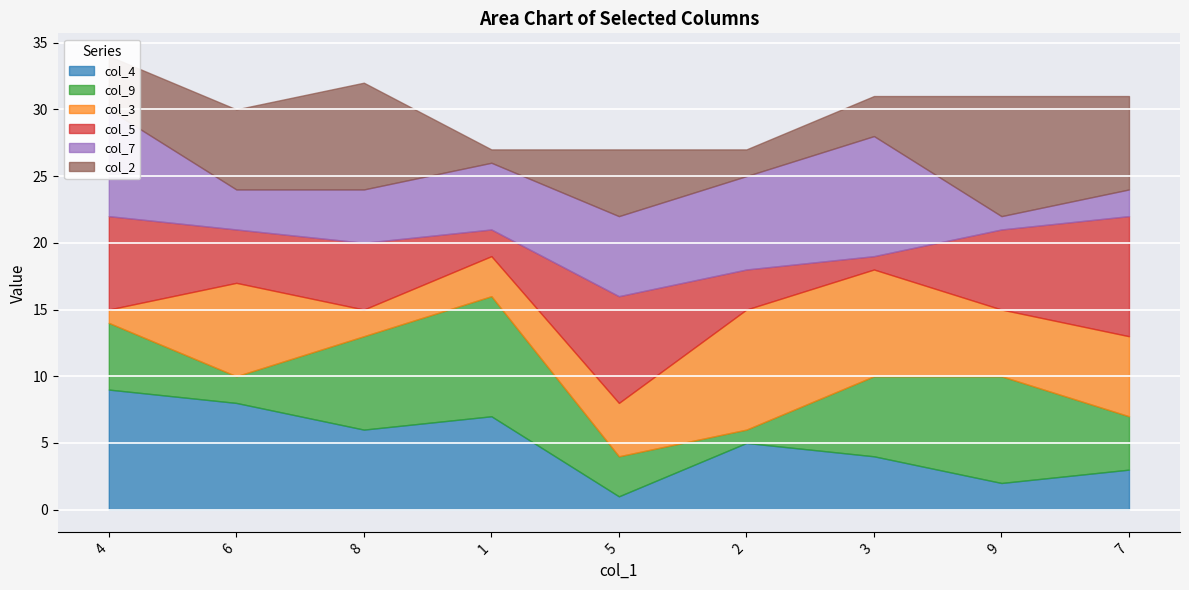

What is the value of the col_7 point at the 5th from the left?

6